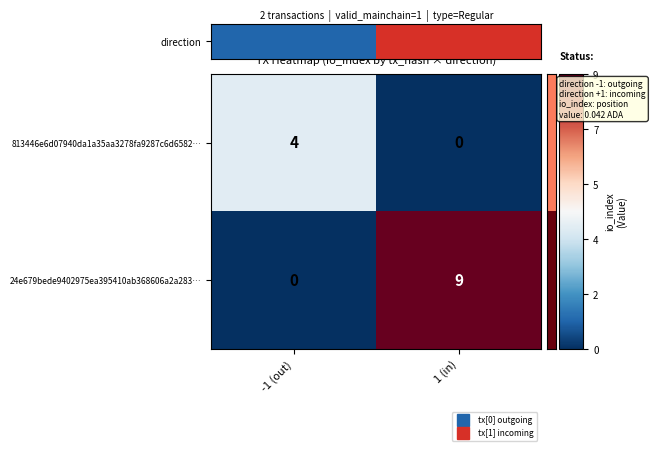

True or false: 24e679bede9402975ea395410ab368606a2a283… has a value of 15 at 1 (in).

False